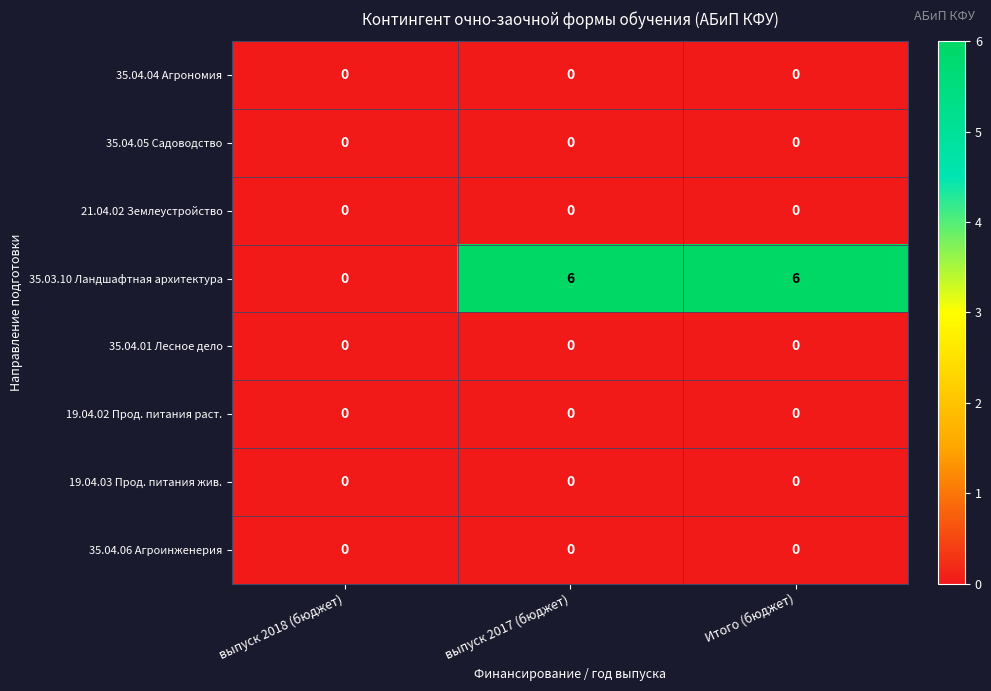

Reading right to left, list all the values displayed in this chart.

35.04.04 Агрономия: Итого (бюджет)=0	выпуск 2017 (бюджет)=0	выпуск 2018 (бюджет)=0
35.04.05 Садоводство: Итого (бюджет)=0	выпуск 2017 (бюджет)=0	выпуск 2018 (бюджет)=0
21.04.02 Землеустройство: Итого (бюджет)=0	выпуск 2017 (бюджет)=0	выпуск 2018 (бюджет)=0
35.03.10 Ландшафтная архитектура: Итого (бюджет)=6	выпуск 2017 (бюджет)=6	выпуск 2018 (бюджет)=0
35.04.01 Лесное дело: Итого (бюджет)=0	выпуск 2017 (бюджет)=0	выпуск 2018 (бюджет)=0
19.04.02 Прод. питания раст.: Итого (бюджет)=0	выпуск 2017 (бюджет)=0	выпуск 2018 (бюджет)=0
19.04.03 Прод. питания жив.: Итого (бюджет)=0	выпуск 2017 (бюджет)=0	выпуск 2018 (бюджет)=0
35.04.06 Агроинженерия: Итого (бюджет)=0	выпуск 2017 (бюджет)=0	выпуск 2018 (бюджет)=0